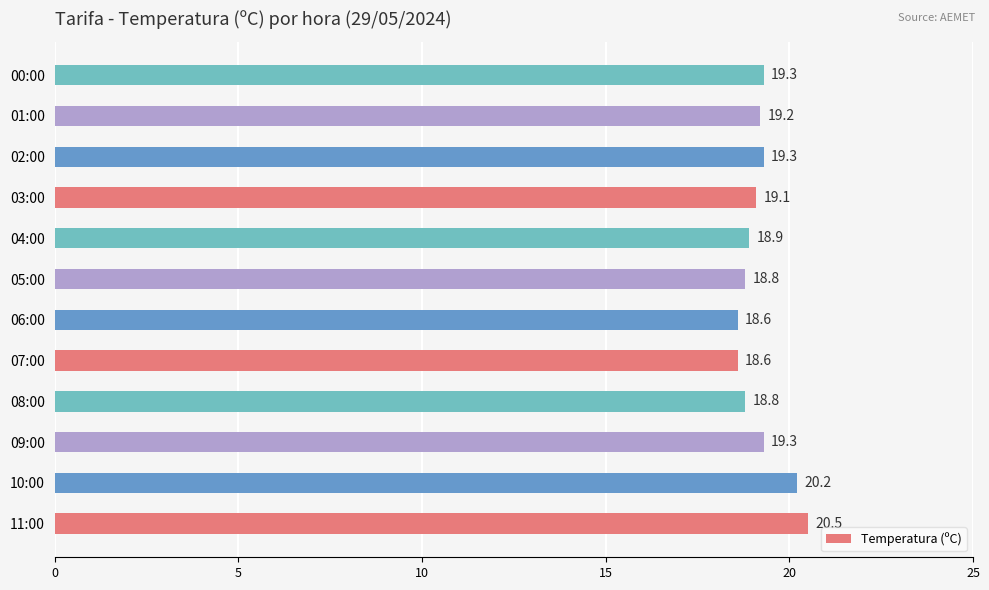

Between 04:00 and 03:00, which is larger?

03:00